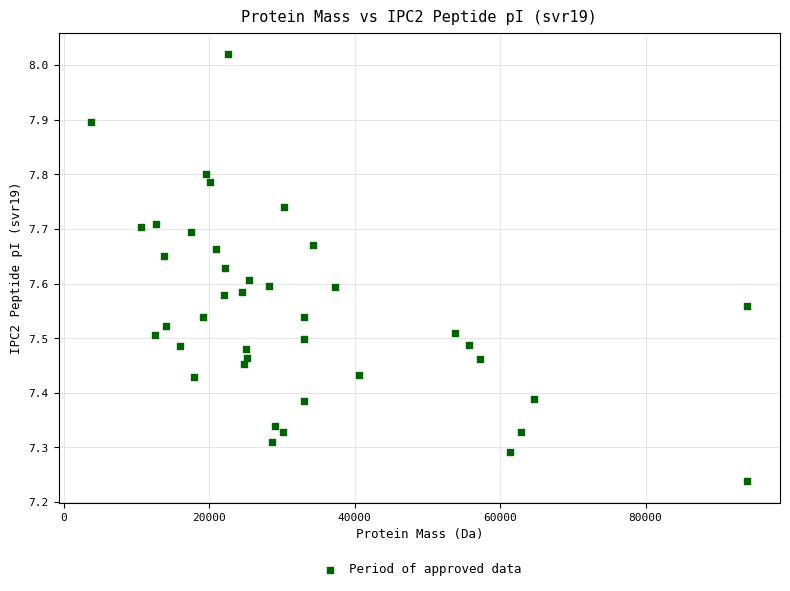

What is the range of X values (max minus min)?

90208.5